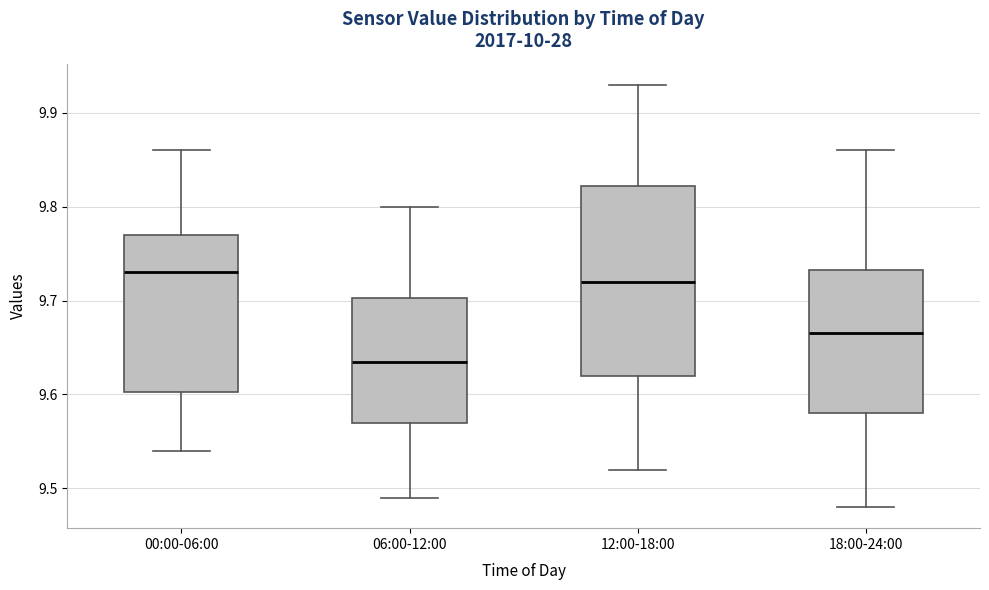

Reading left to right, transcribe this box plot: for each box, give where its median line is, the range the box spans, and where its two whiskers end, as read against the y-axis. The values are not printed on the chart, so give them approximately, as read against the axis.

00:00-06:00: median 9.73, box 9.60 to 9.77, whiskers 9.54 to 9.86
06:00-12:00: median 9.64, box 9.57 to 9.70, whiskers 9.49 to 9.80
12:00-18:00: median 9.72, box 9.62 to 9.82, whiskers 9.52 to 9.93
18:00-24:00: median 9.67, box 9.58 to 9.73, whiskers 9.48 to 9.86